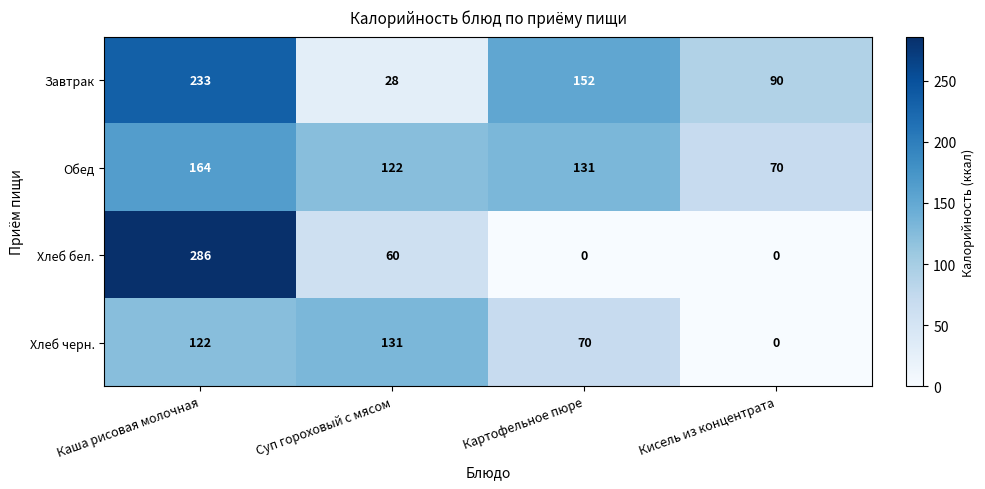

Which series changed the most between Картофельное пюре and Кисель из концентрата?

Хлеб черн.